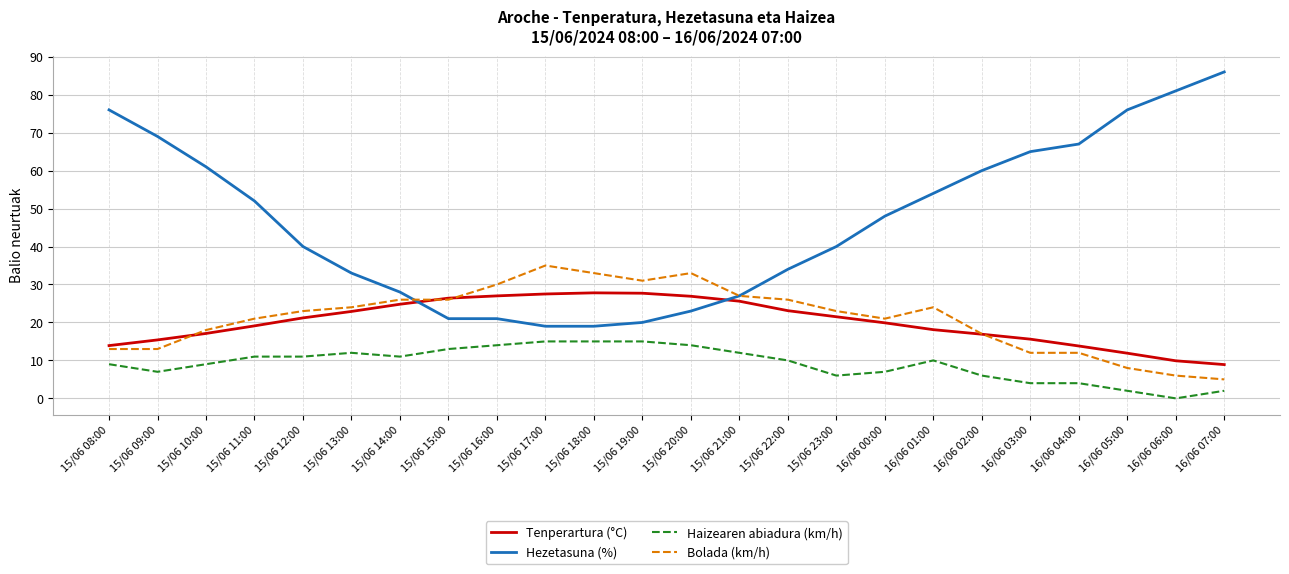

What are all the series names shown in the legend?

Tenperartura (°C), Hezetasuna (%), Haizearen abiadura (km/h), Bolada (km/h)